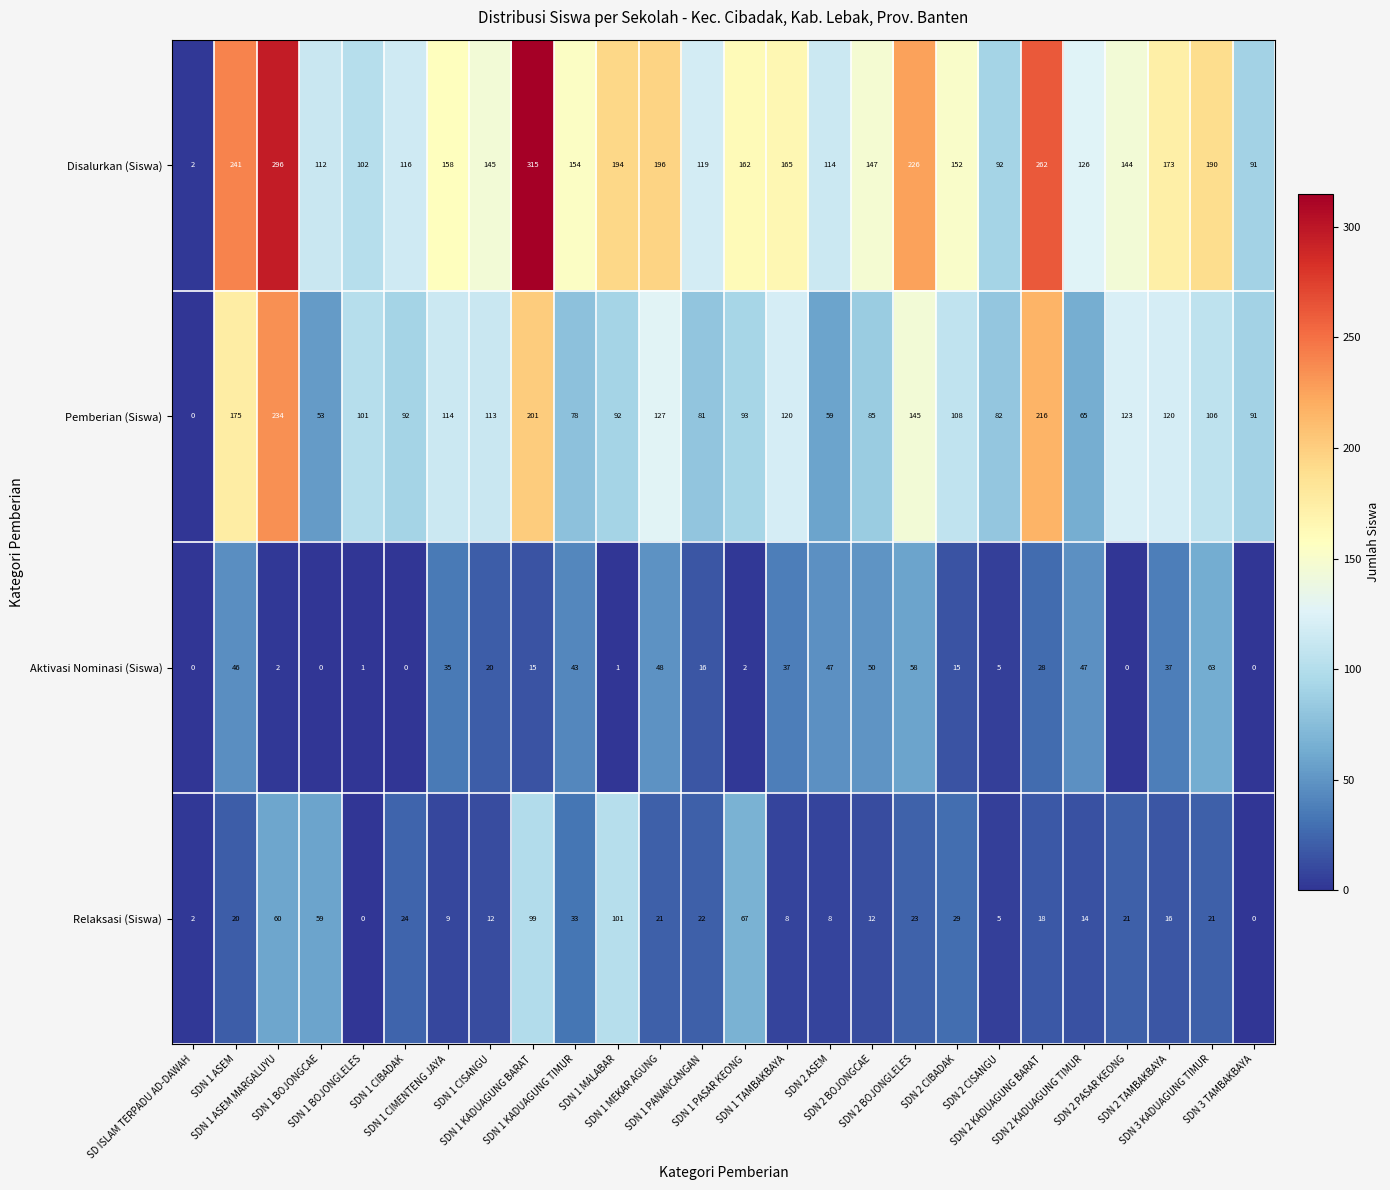

Which series has the largest range (max minus min)?

Disalurkan (Siswa)